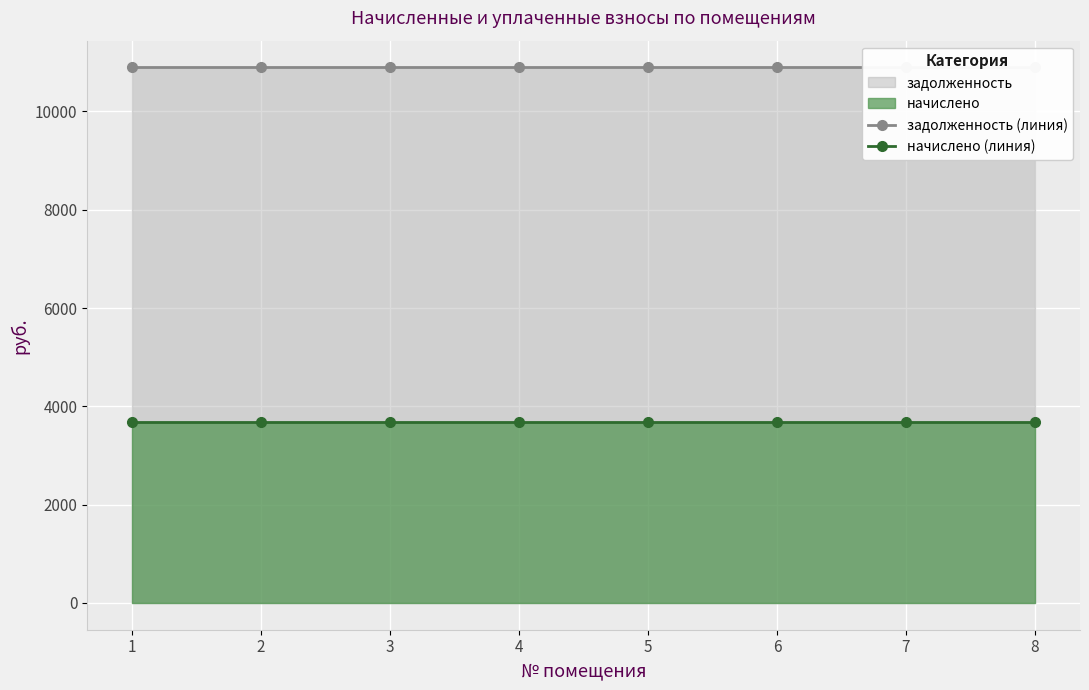

What is the spread (max minus min) of values at 1?

7218.6